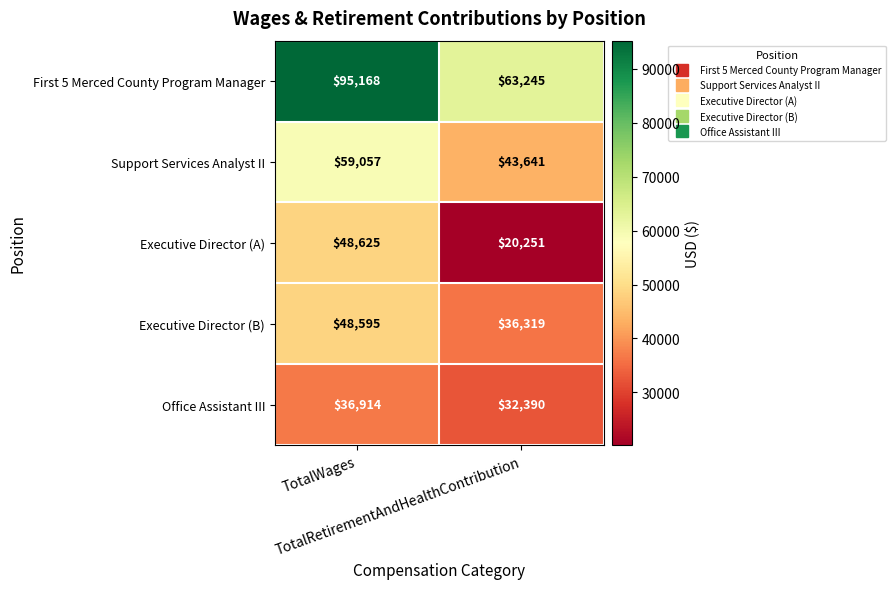

Rank the series by their maximum value, from lowest to highest.

Office Assistant III, Executive Director (B), Executive Director (A), Support Services Analyst II, First 5 Merced County Program Manager